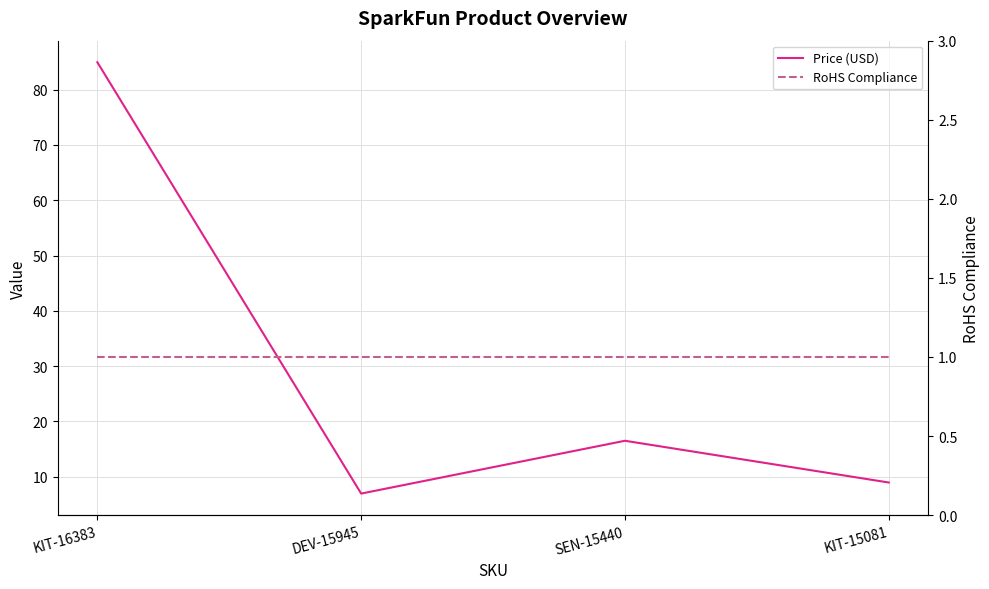

At which category does the chart reach its peak across all series?

KIT-16383